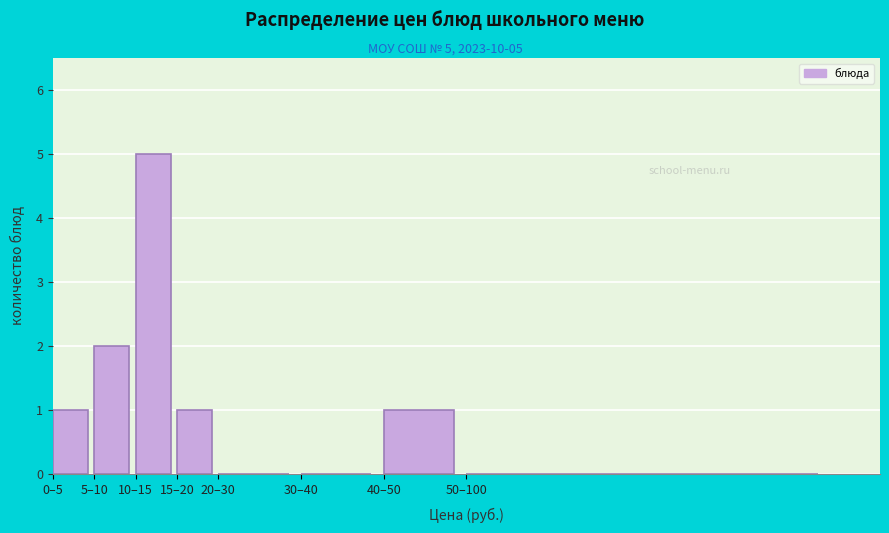

Reading left to right, extract all data points from this chart.

0–5=1	5–10=2	10–15=5	15–20=1	20–30=0	30–40=0	40–50=1	50–100=0